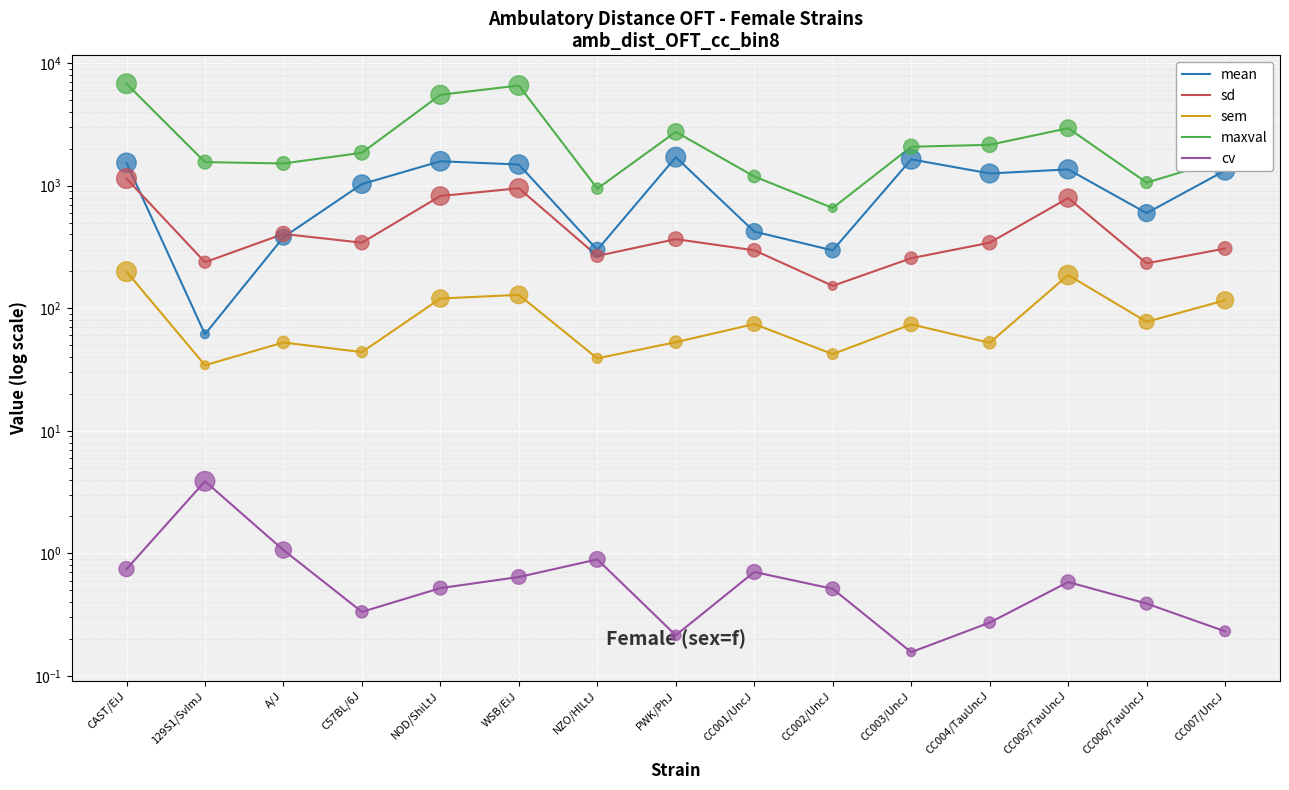

At which category is the sum across all series the highest?

CAST/EiJ